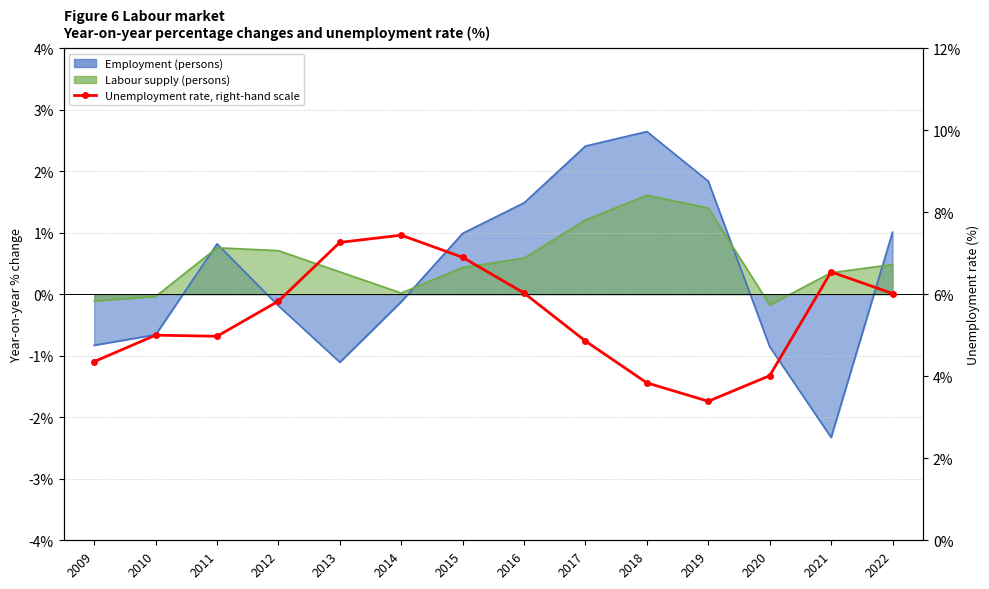

Where is the first local minimum?

2011